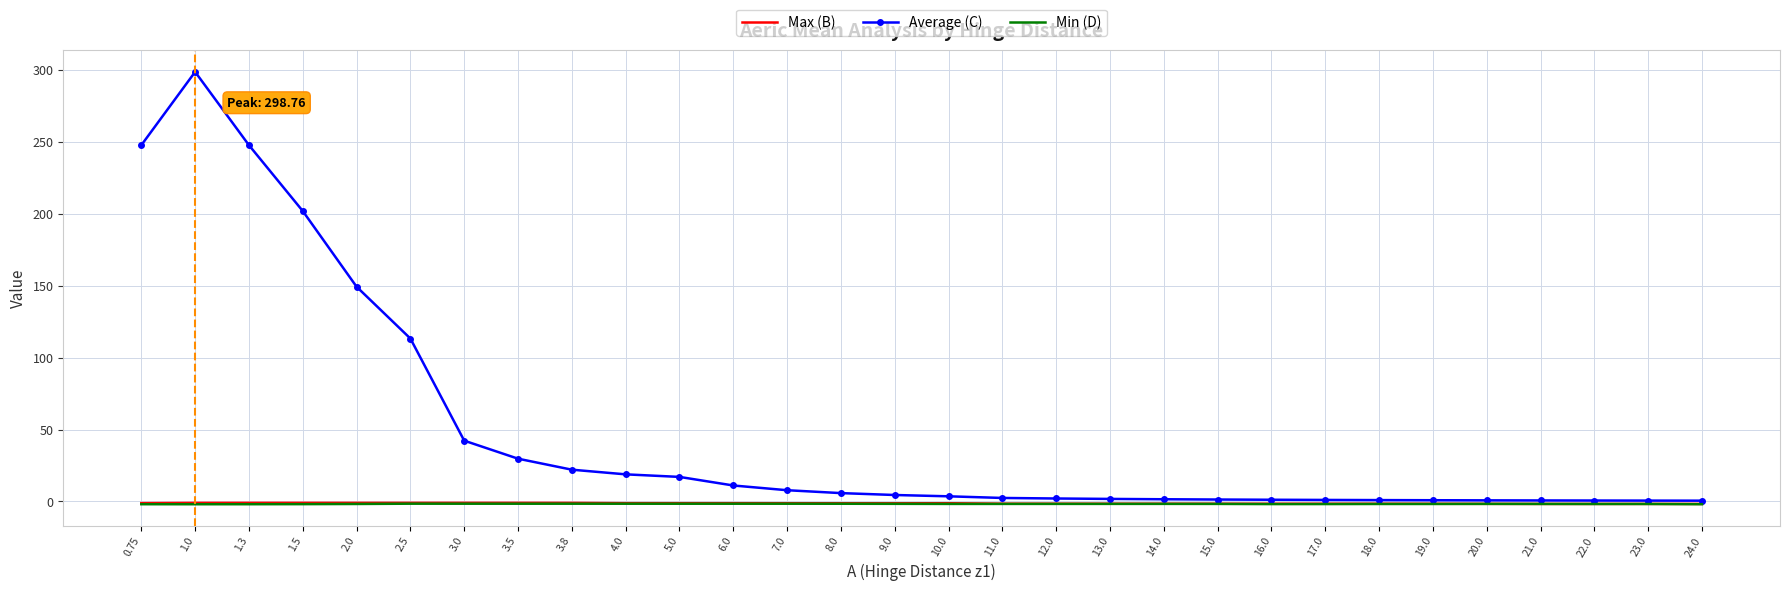

The Average (C) series shows 0.8 at 19.0. True or false?

True